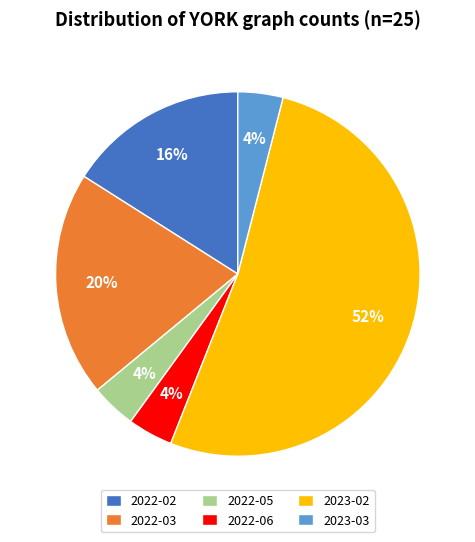

Count the number of slices in the pie.

6